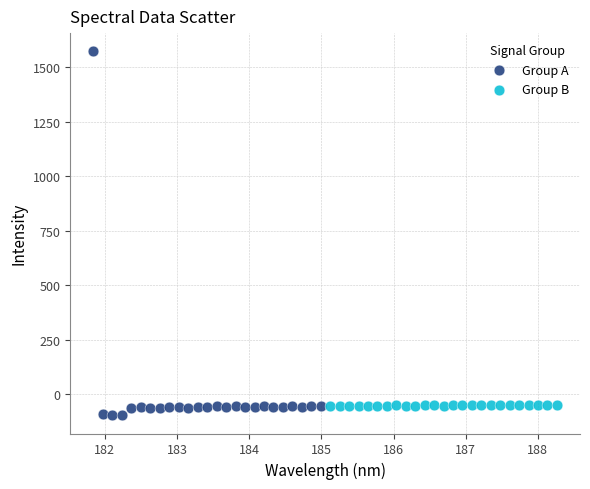

Which series reaches the minimum Y coordinate?

Group A